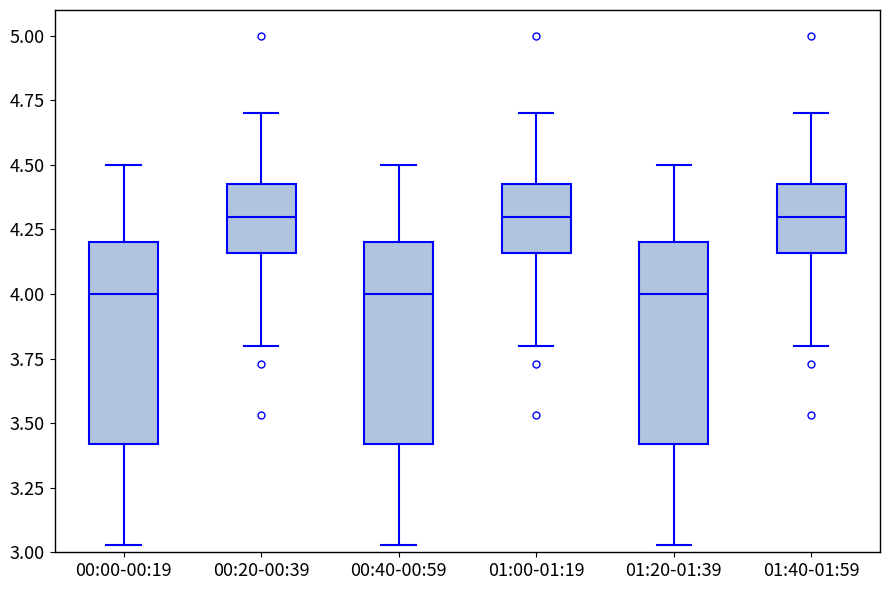

Reading left to right, transcribe this box plot: for each box, give where its median line is, the range the box spans, and where its two whiskers end, as read against the y-axis. The values are not printed on the chart, so give them approximately, as read against the axis.

00:00-00:19: median 4.00, box 3.40 to 4.20, whiskers 3.05 to 4.50
00:20-00:39: median 4.30, box 4.15 to 4.45, whiskers 3.80 to 4.70
00:40-00:59: median 4.00, box 3.40 to 4.20, whiskers 3.05 to 4.50
01:00-01:19: median 4.30, box 4.15 to 4.45, whiskers 3.80 to 4.70
01:20-01:39: median 4.00, box 3.40 to 4.20, whiskers 3.05 to 4.50
01:40-01:59: median 4.30, box 4.15 to 4.45, whiskers 3.80 to 4.70